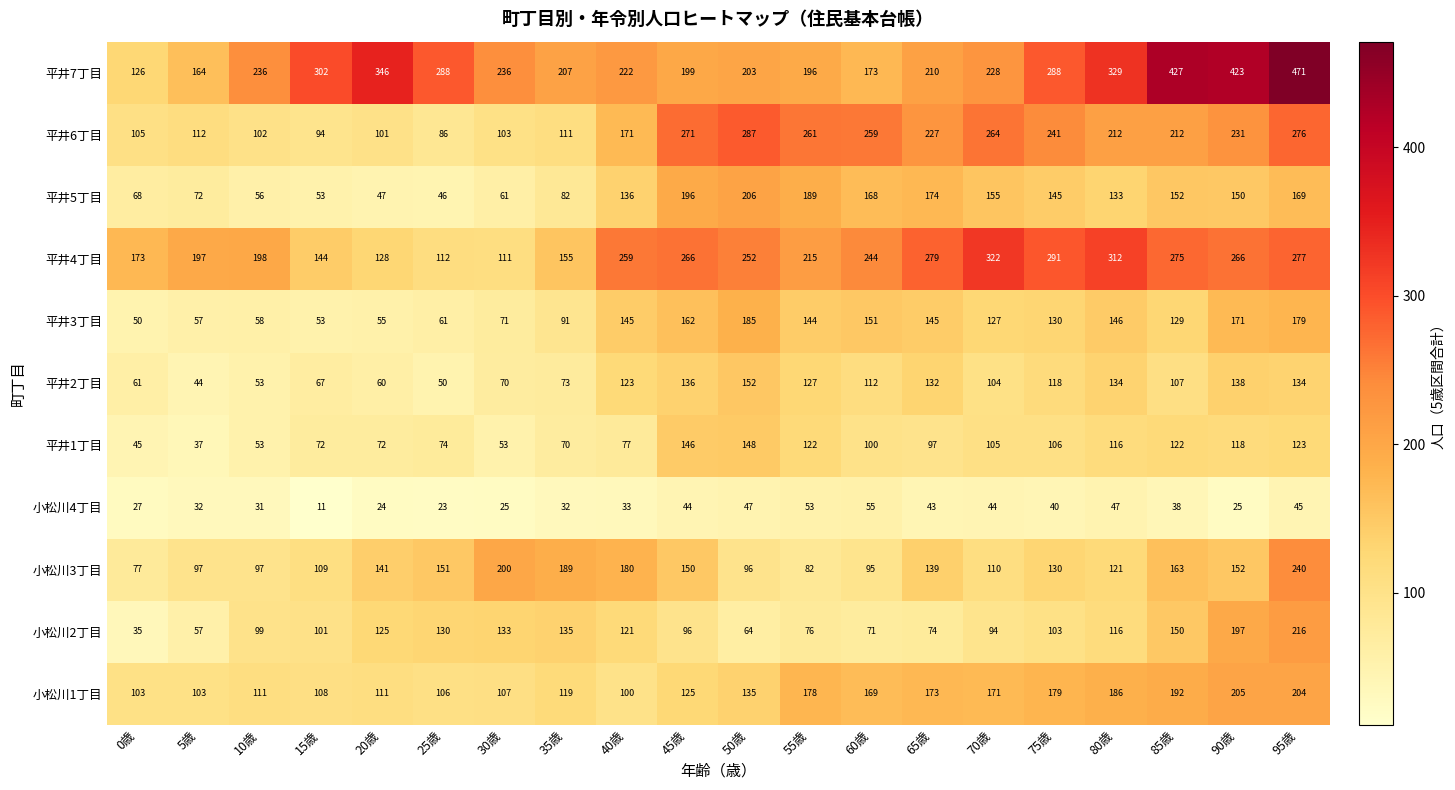

True or false: 小松川2丁目 has a value of 76 at 55歳.

True